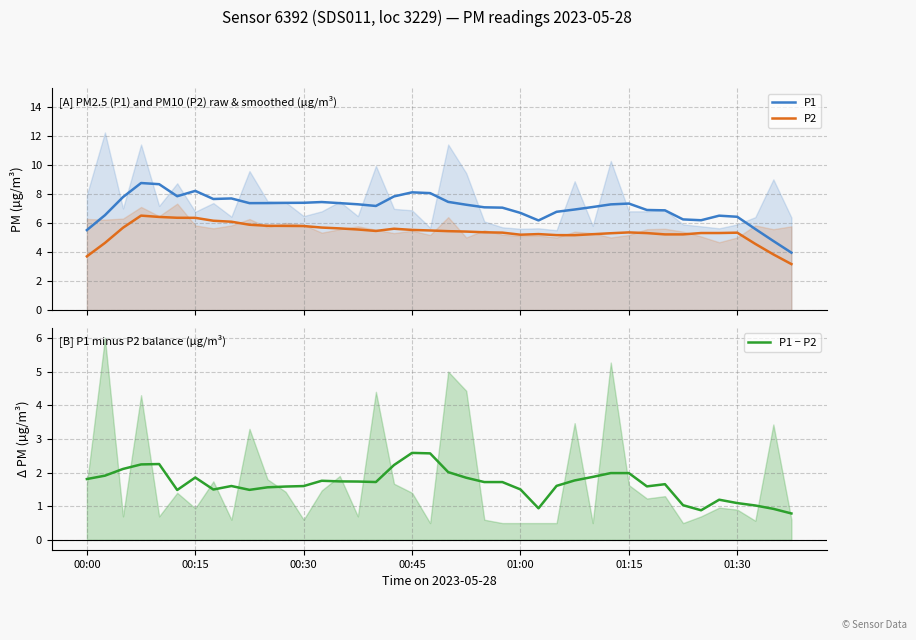

True or false: P2 and P1 intersect in this chart.

False